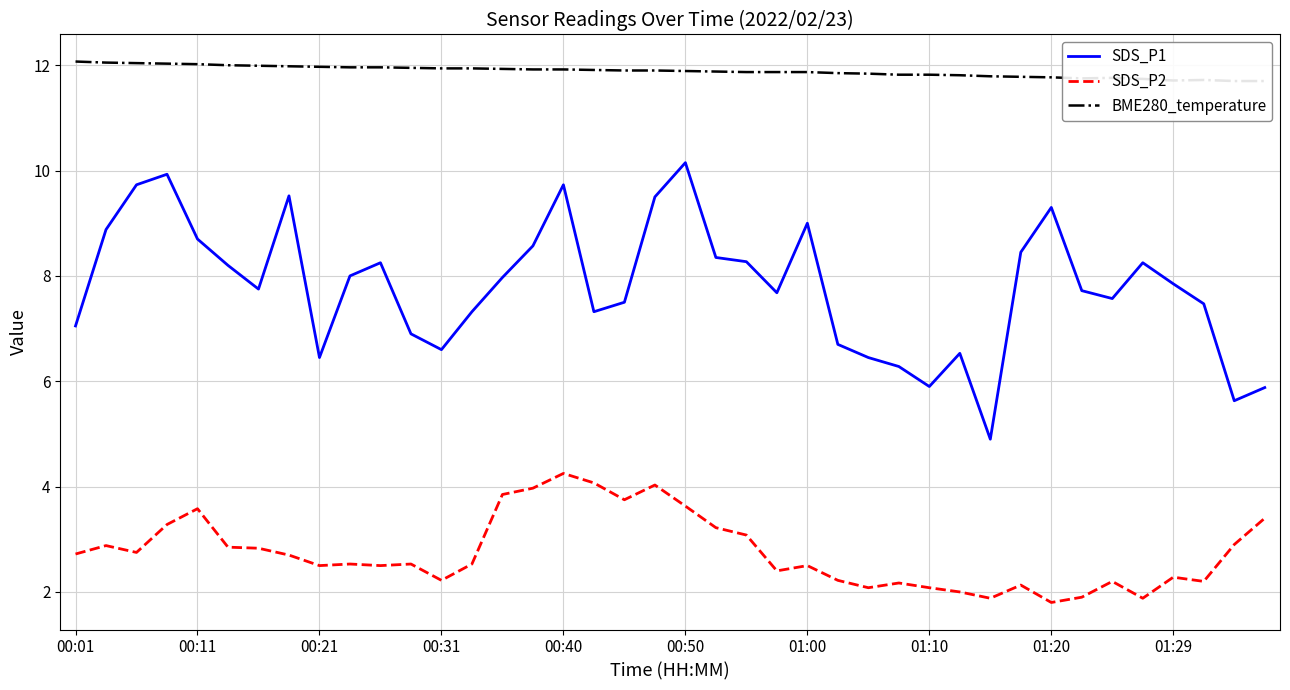

True or false: BME280_temperature and SDS_P2 cross at least once.

False